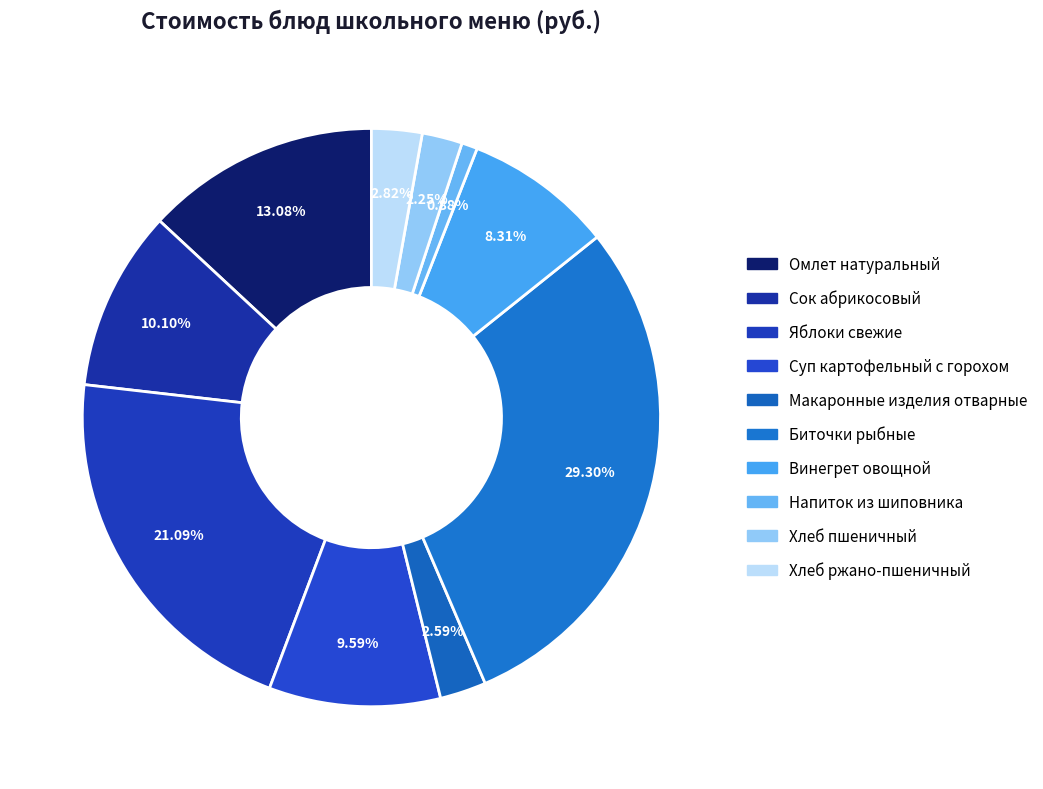

To the nearest percent, what is the average slice percentage?

10%